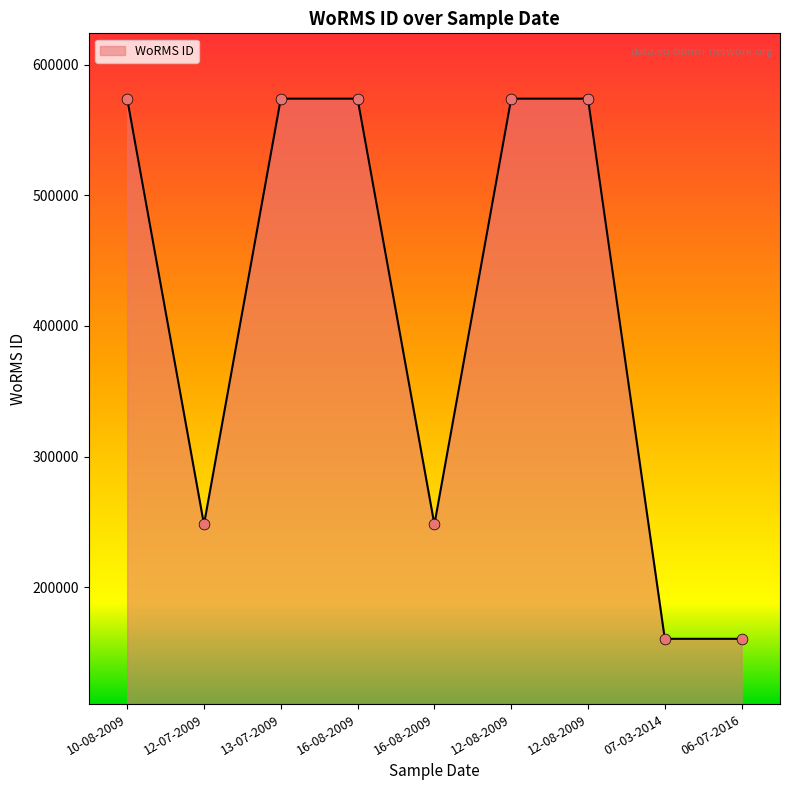

Approximately how many times larger is the value at 16-08-2009 compared to 13-07-2009?

0.4